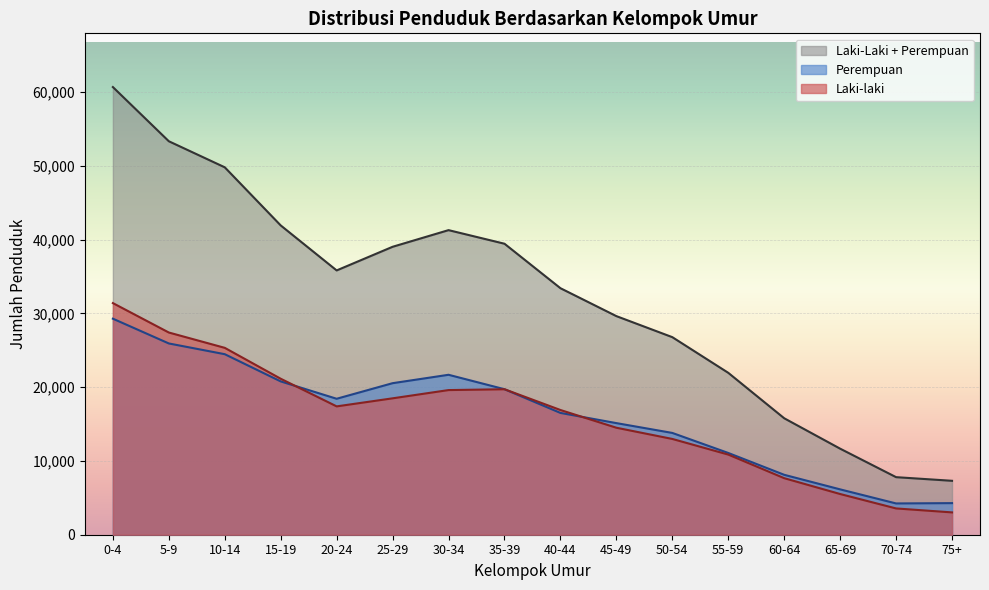

Rank the series at 65-69 from lowest to highest value.

Laki-laki, Perempuan, Laki-Laki + Perempuan